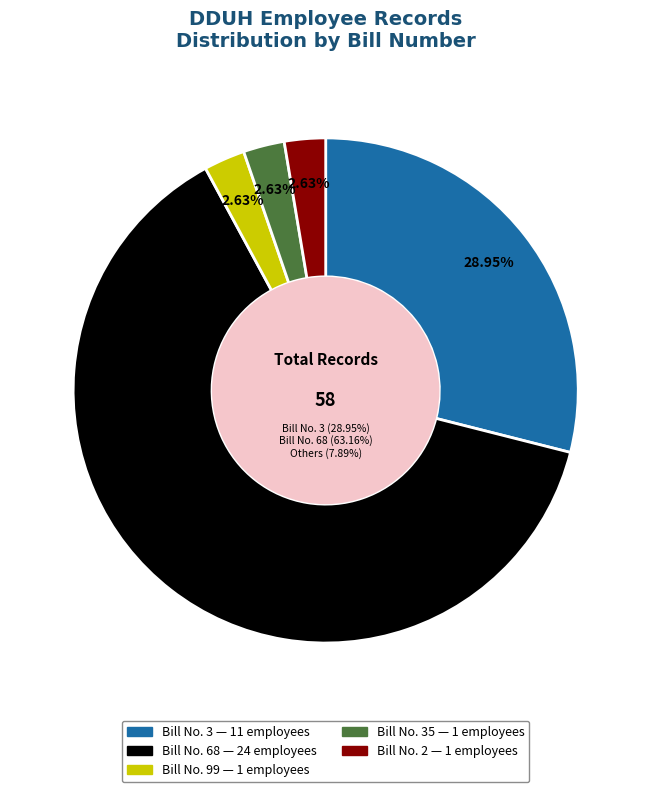

Between Bill No. 35 and Bill No. 2, which is larger?

Bill No. 35